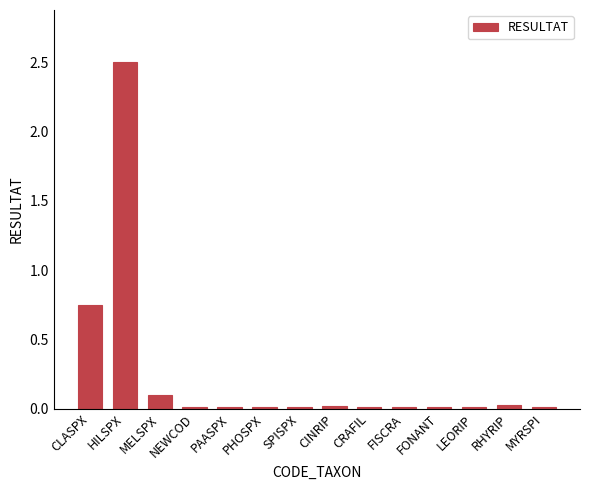

What is the difference between the maximum and minimum values?

2.5